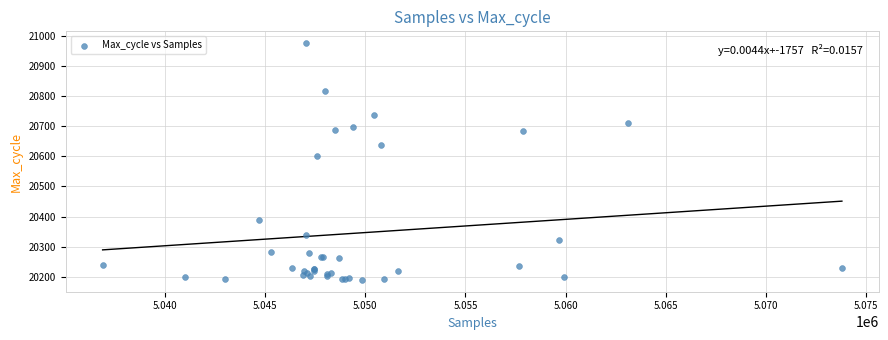

What Y value in the scatter plot is closest to 20582?

20600